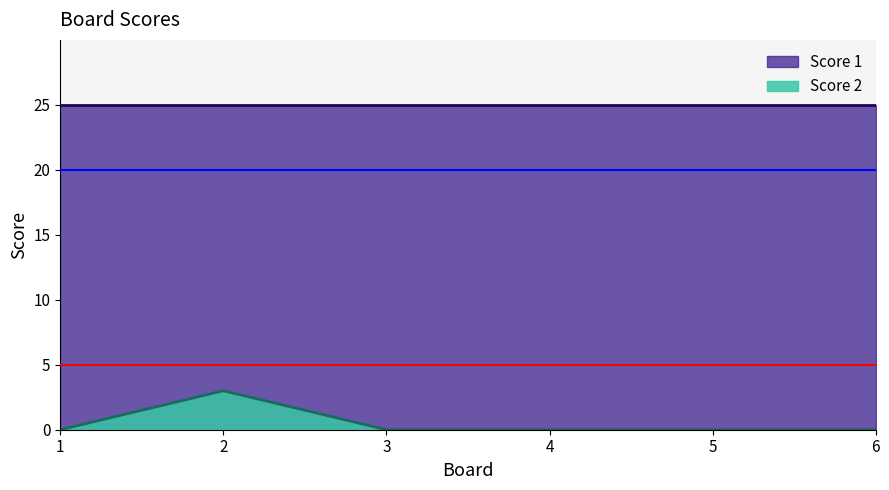

How many series are shown in this chart?

2